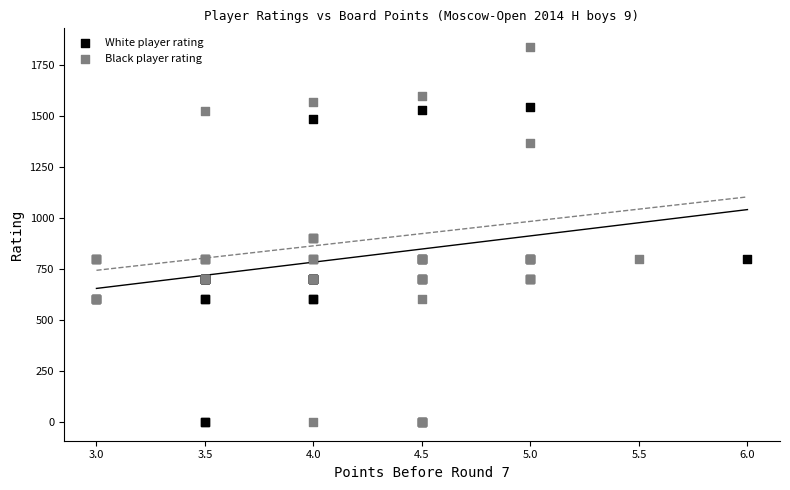

Which series has the widest spread of Y values?

Black player rating